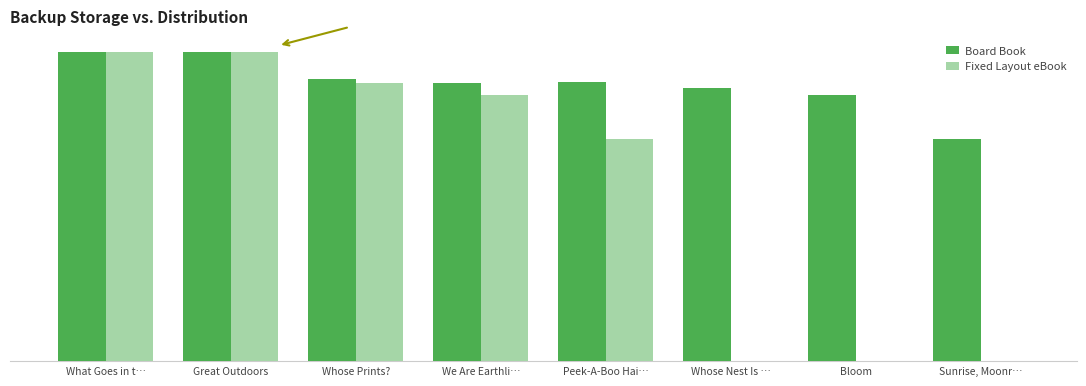

What are all the series names shown in the legend?

Board Book, Fixed Layout eBook